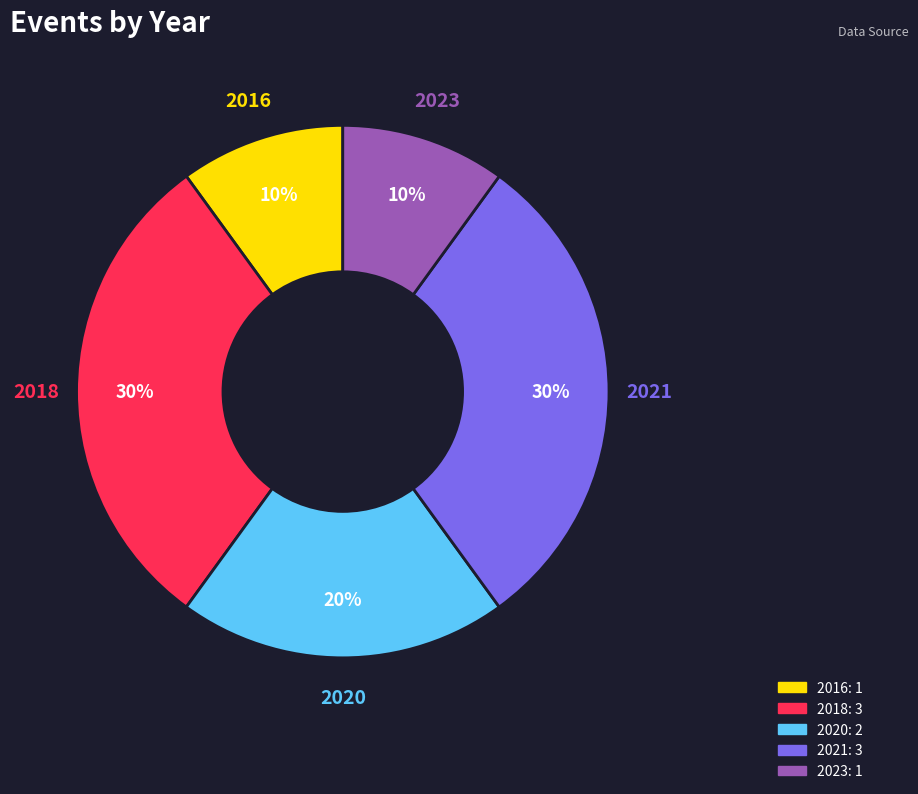

Is there any slice that represents more than half of the pie?

No